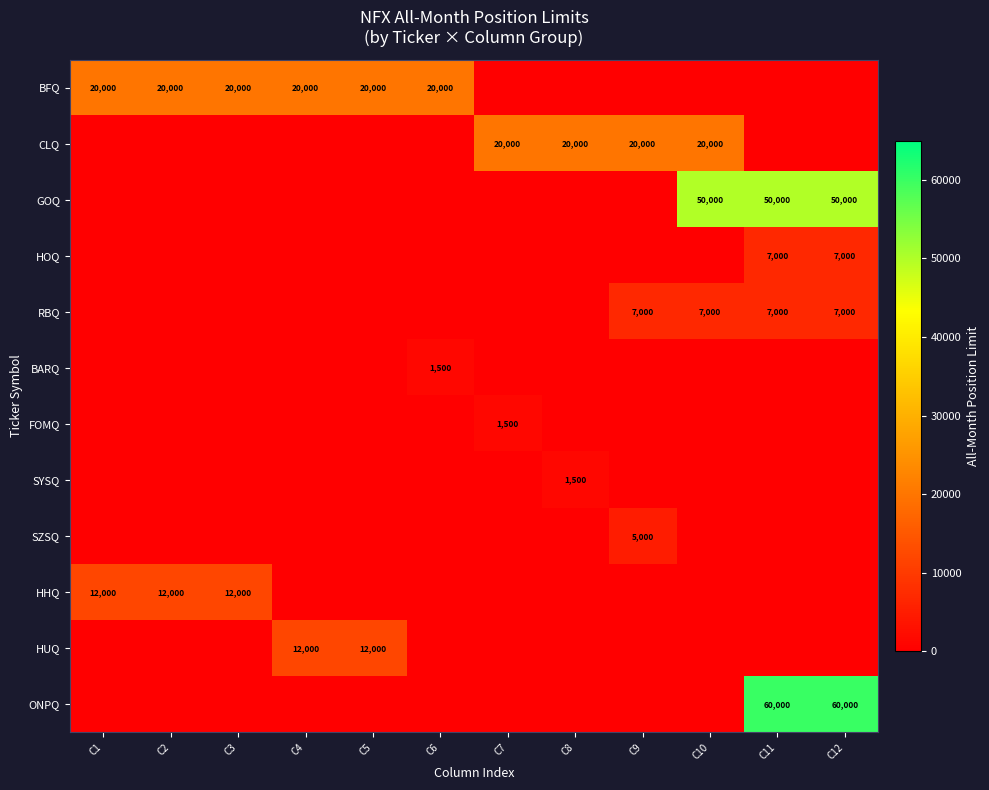

Is it true that GOQ equals 80484 at C11?

False